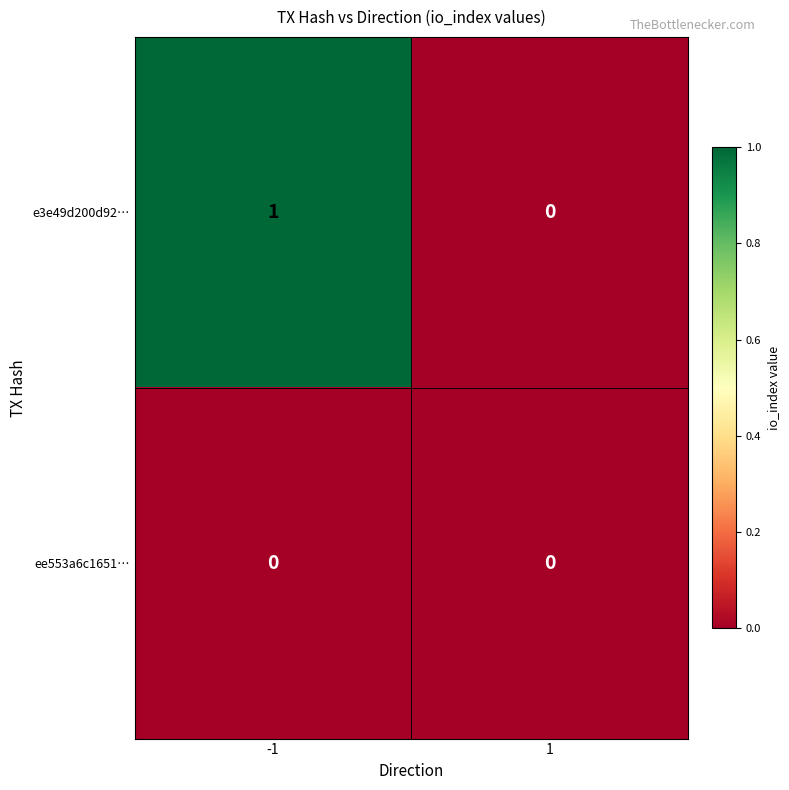

Rank the series by their average value, from lowest to highest.

ee553a6c1651…, e3e49d200d92…